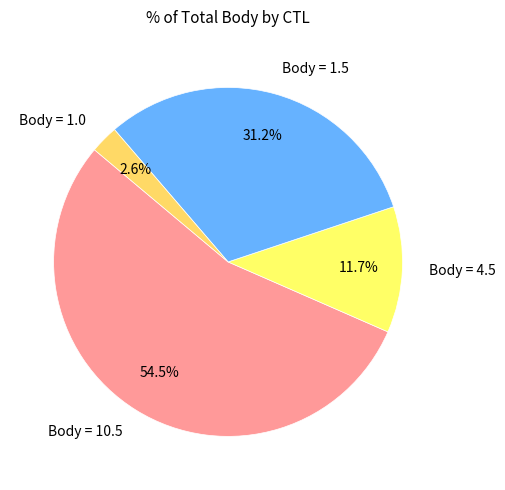

To the nearest percent, what is the average slice percentage?

25%